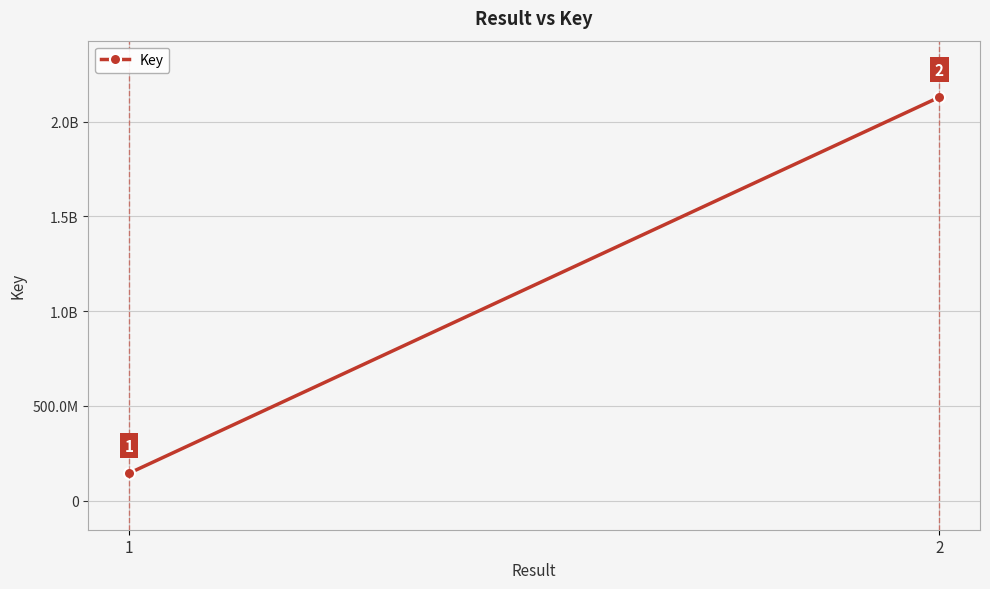

What is the average value?

1136301309